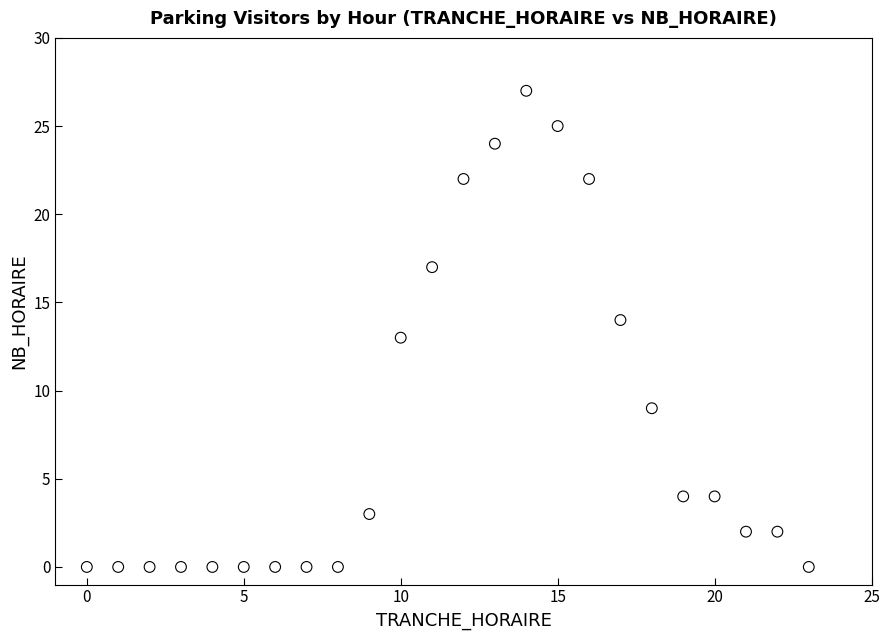

What is the range of Y values (max minus min)?

27